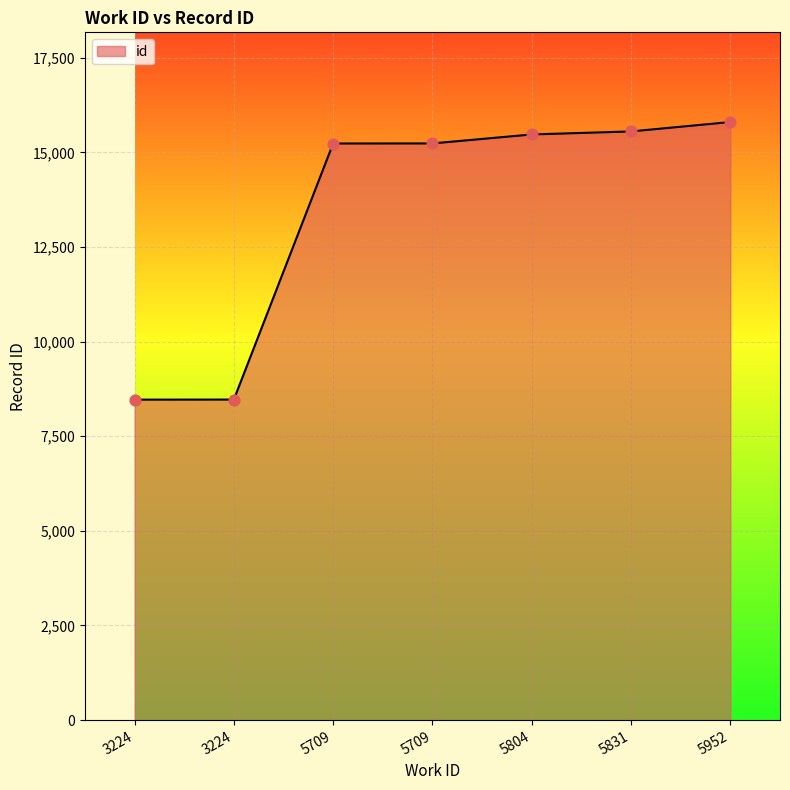

What is the ratio of the value at 5804 to the value at 5831?

1.0